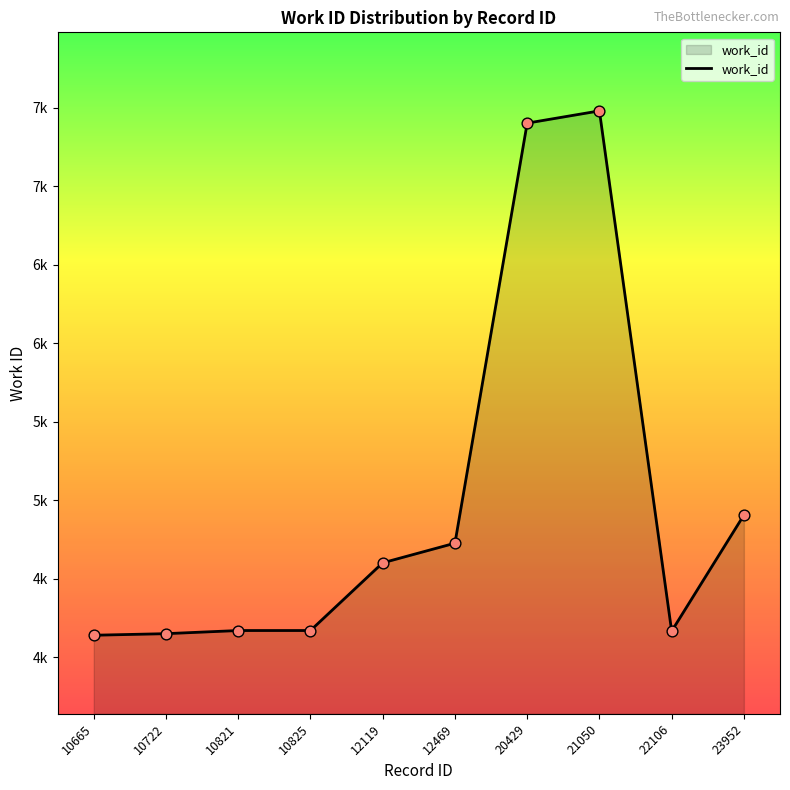

What is the change in value from 10665 to 10821?

+30